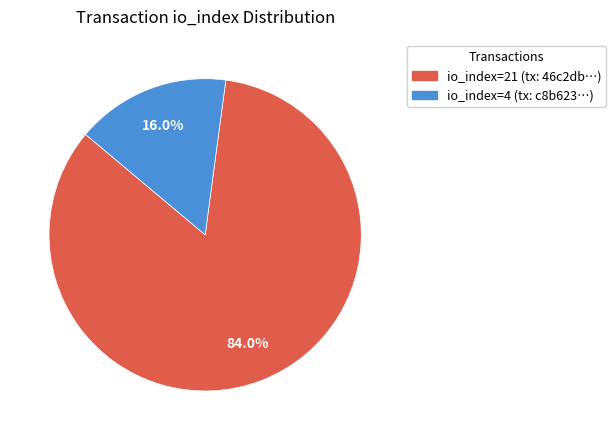

To the nearest percent, what is the difference between the largest and smallest slice percentages?

68%